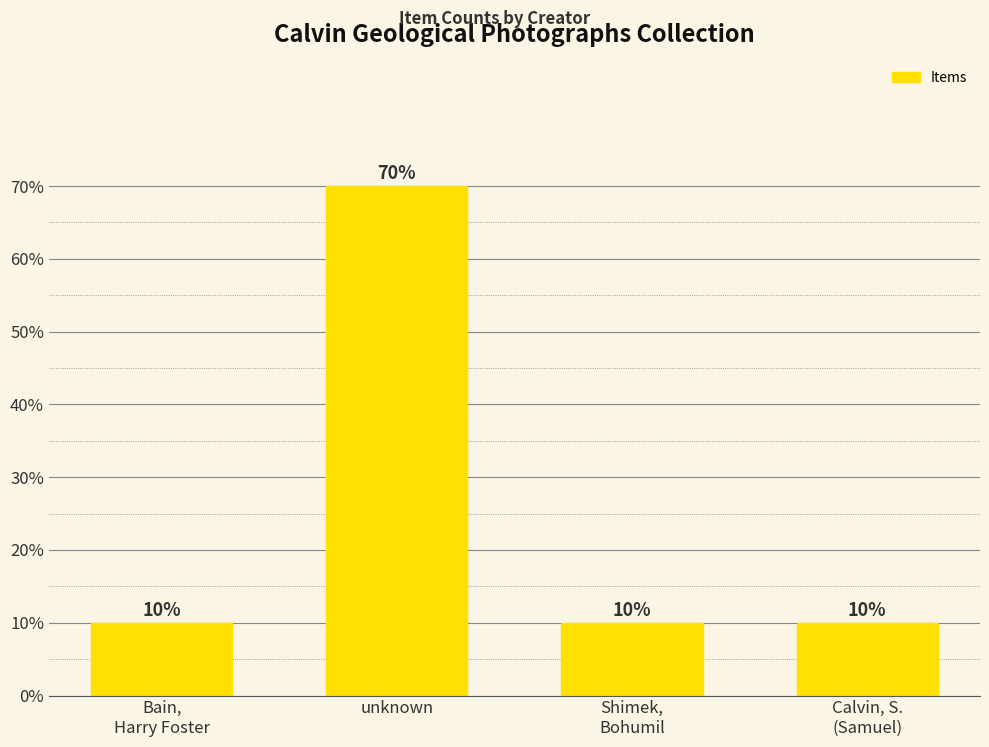

Count the values in the range 10 to 70.

4